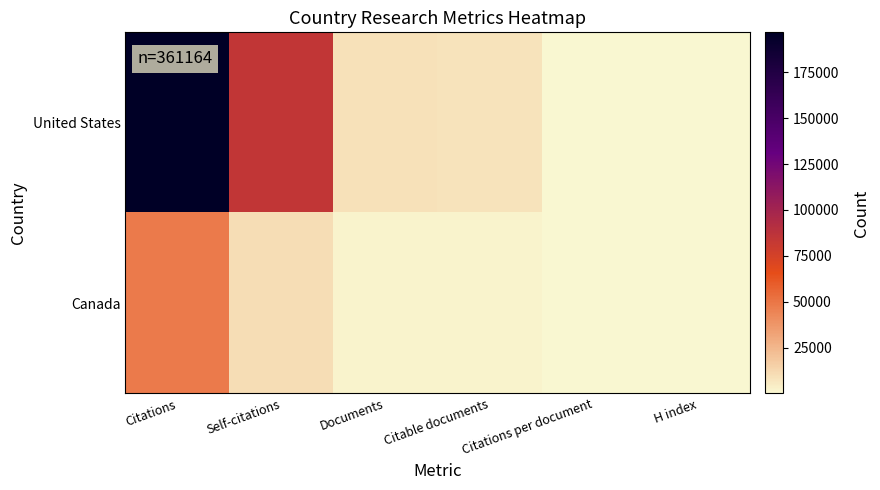

At how many categories does at least one series exceed 91095?

1